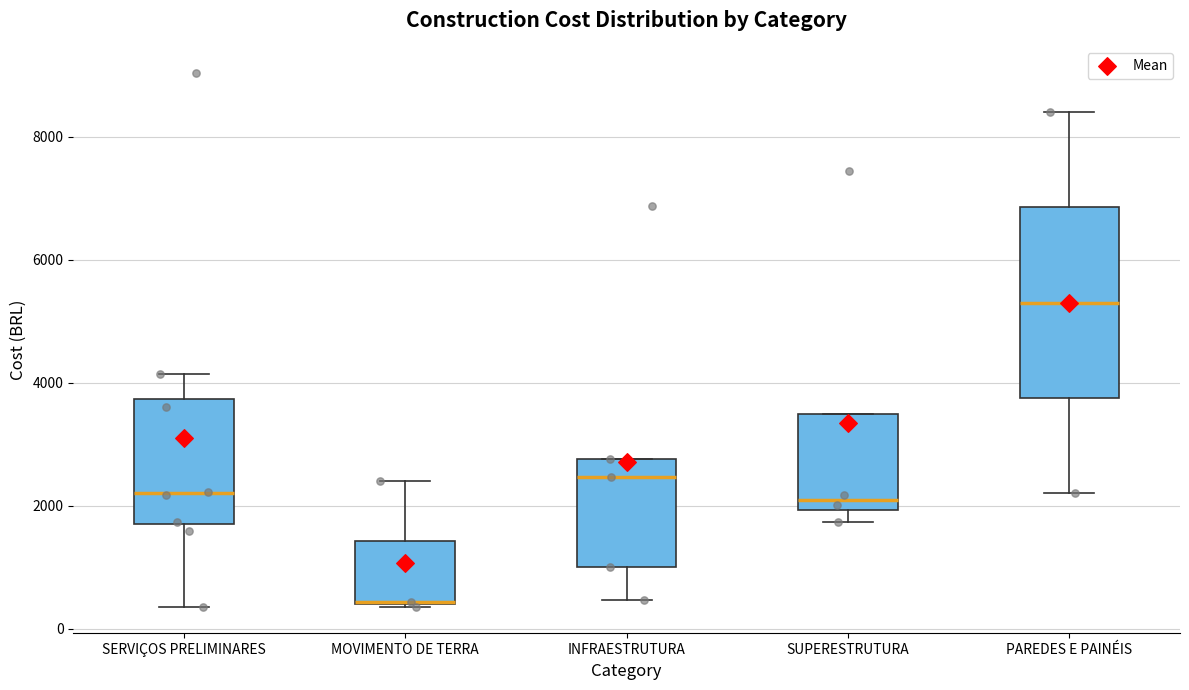

Where is the upper edge of the box for PAREDES E PAINÉIS on the y-axis? The values are not printed on the chart, so give them approximately, as read against the axis.

6800